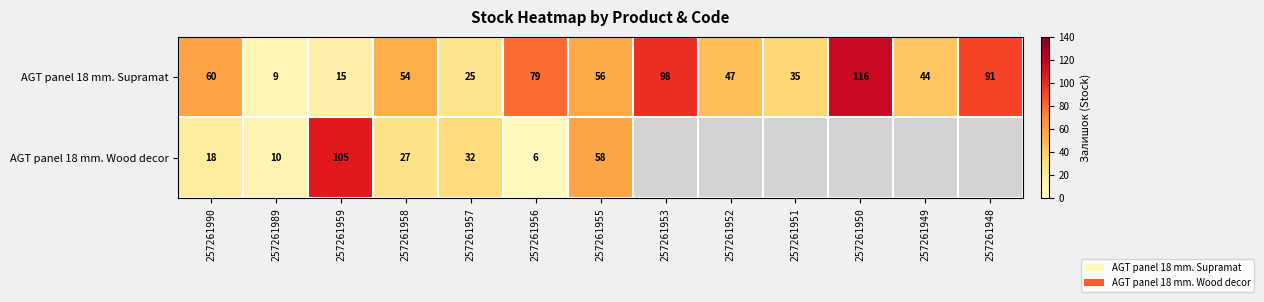

How many data points in AGT panel 18 mm. Supramat are less than 54?

6